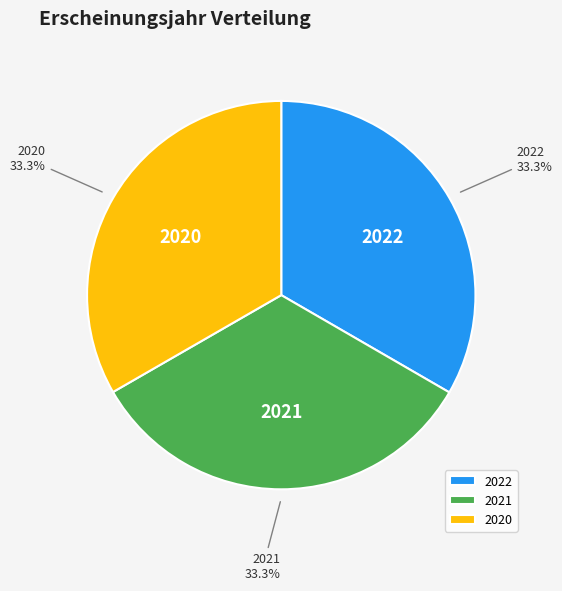

Is there any slice that represents more than half of the pie?

No